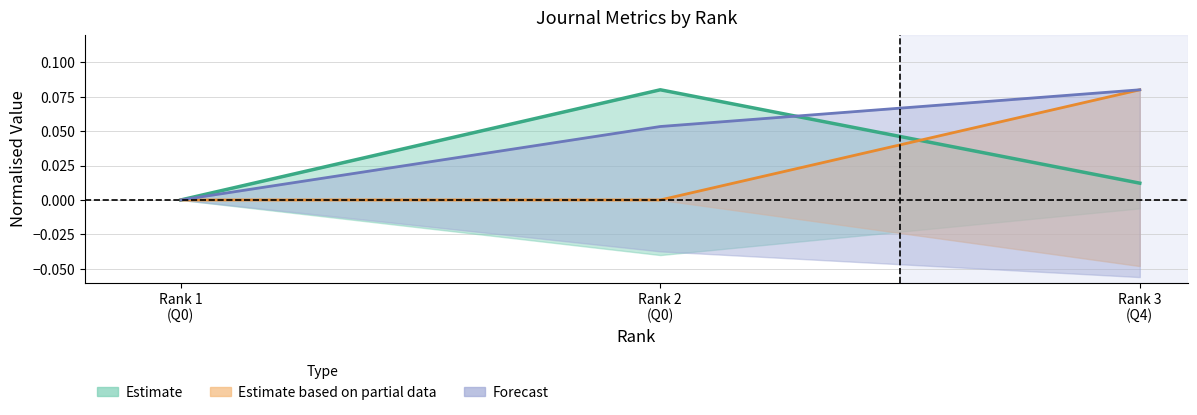

What is the total value across all series at Rank 3 (Q4)?

0.2